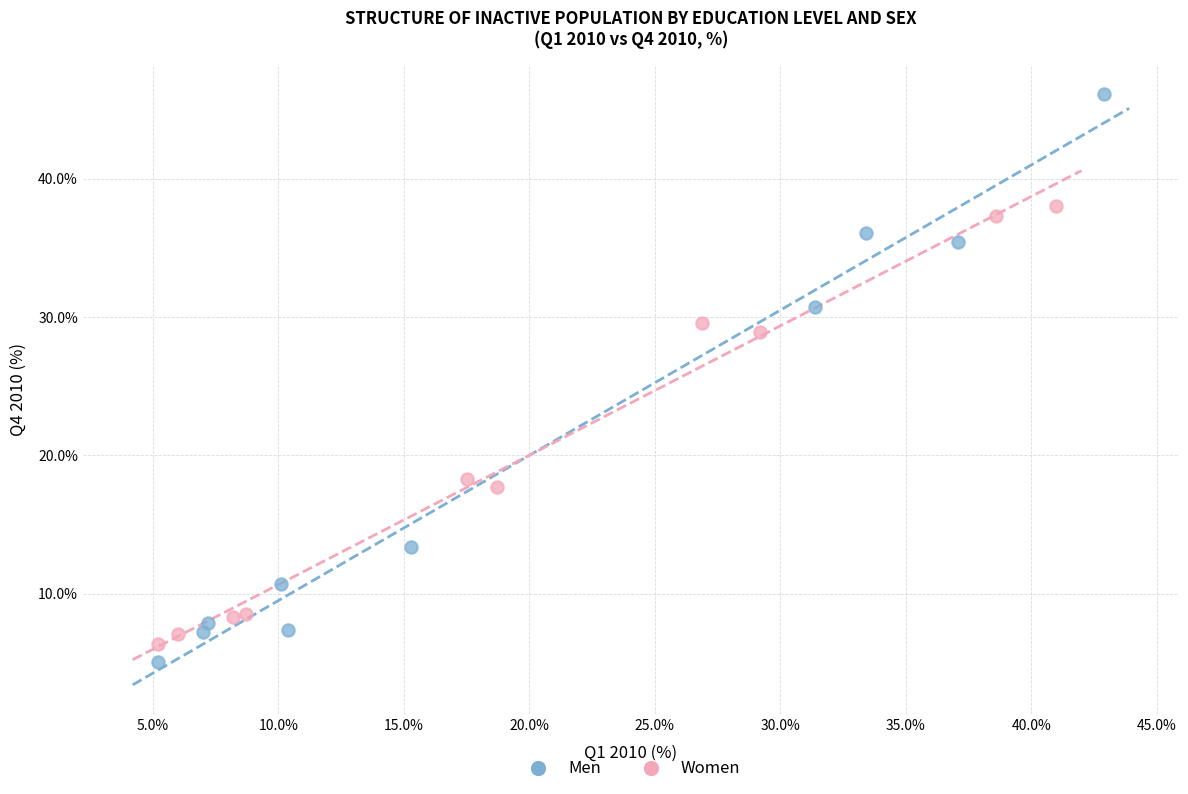

Which series has the largest Y range (max minus min)?

Men